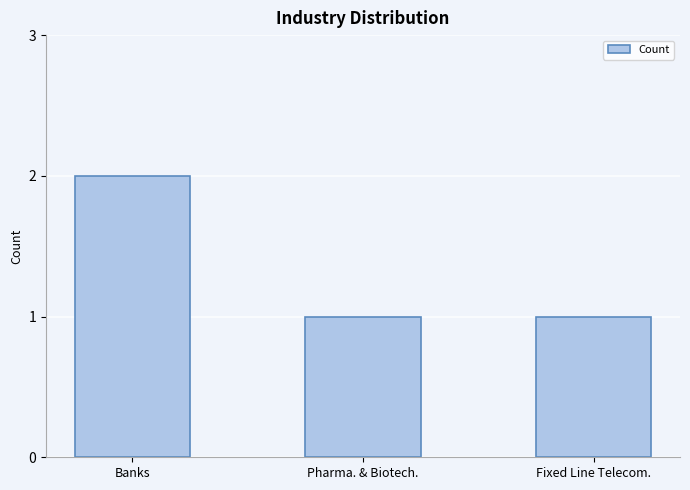

How many values are between 1 and 2?

3